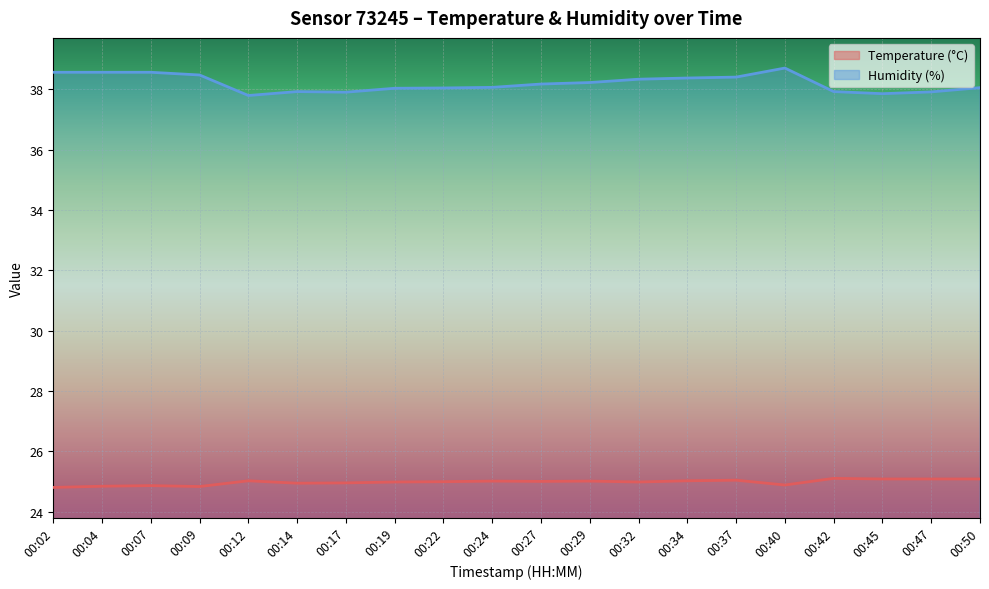

Which series changed the most between 00:09 and 00:17?

Humidity (%)